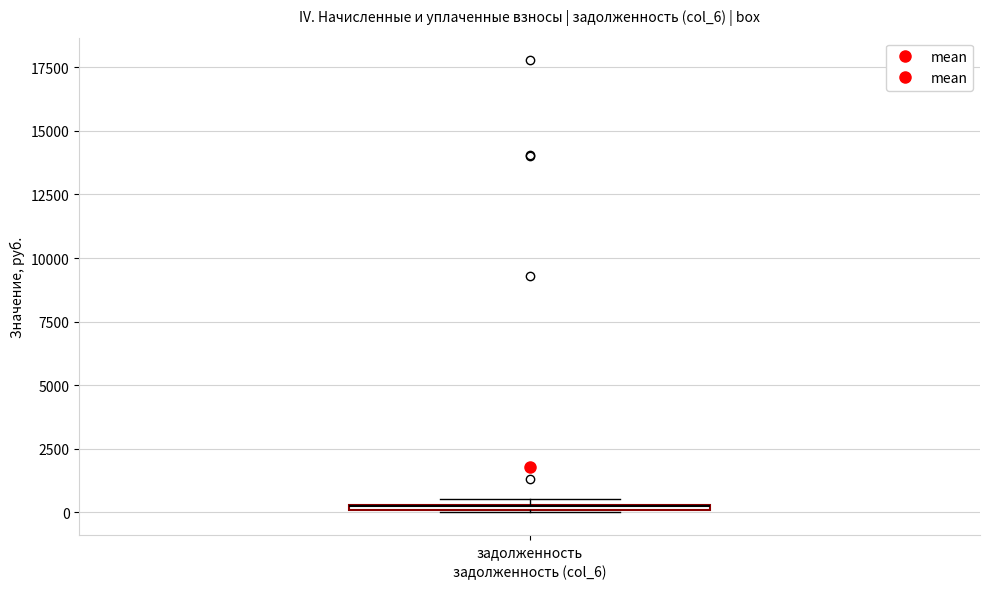

Where is the lower edge of the box for задолженность on the y-axis? The values are not printed on the chart, so give them approximately, as read against the axis.

0